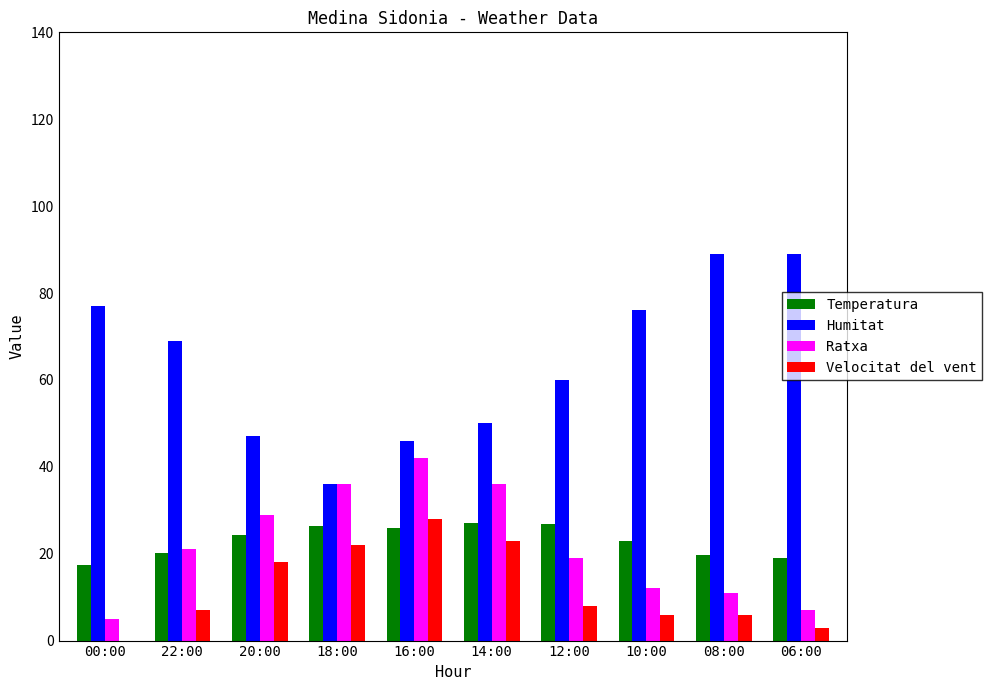

Which series changed the most between 00:00 and 18:00?

Humitat